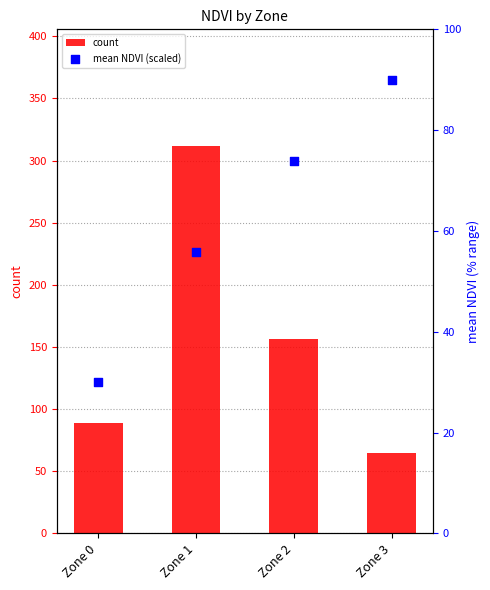

At how many categories does at least one series exceed 70?

4